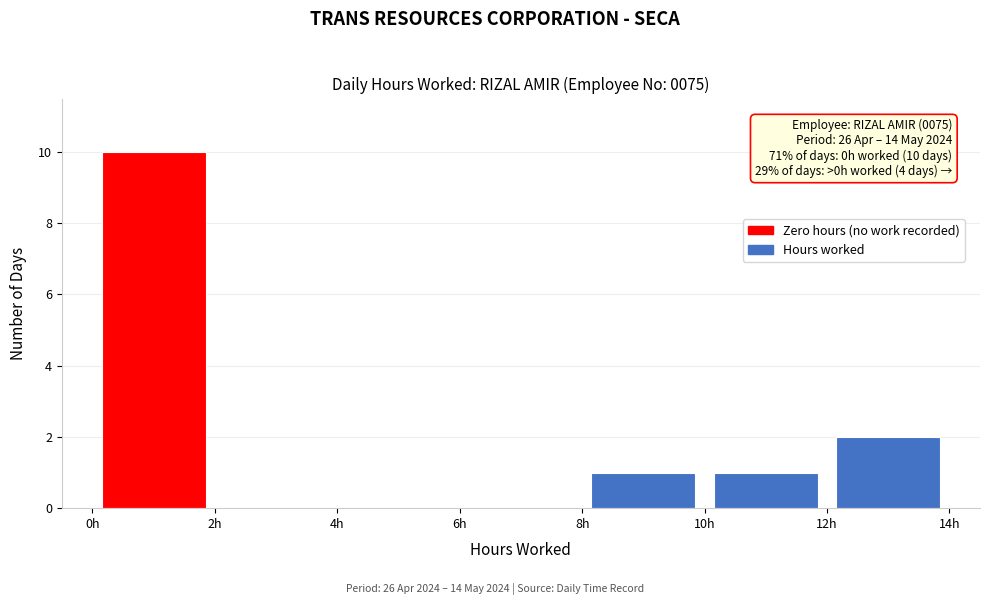

Over which range of the x-axis is the bar tallest?

0 to 2